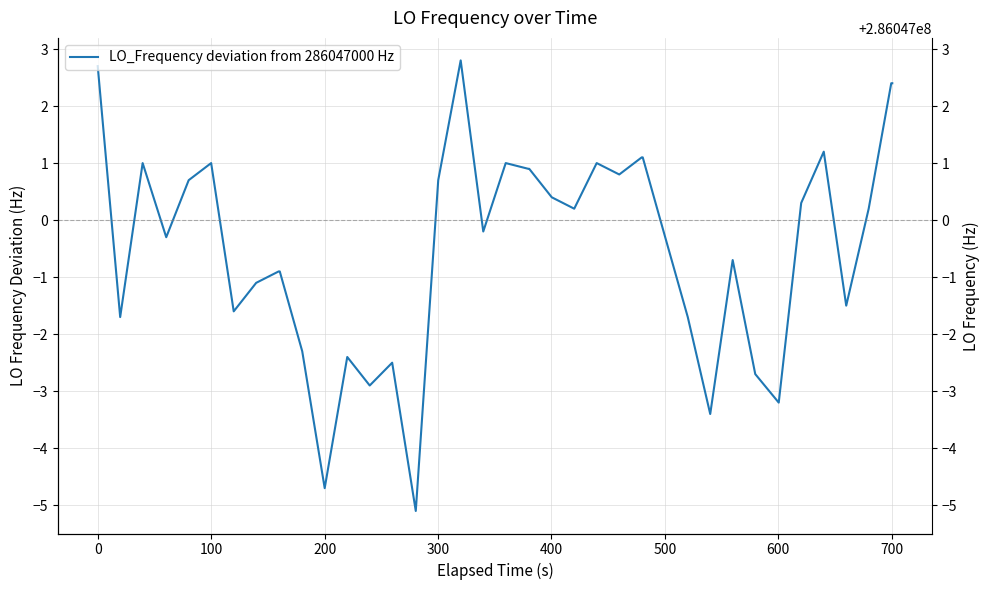

Reading left to right, extract all data points from this chart.

2.7	-1.7	1.0	-0.3	0.7	1.0	-1.6	-1.1	-0.9	-0.9	-2.3	-4.7	-2.4	-2.9	-2.5	-5.1	0.7	2.8	-0.2	1.0	0.9	0.9	0.4	0.2	1.0	0.8	1.1	1.1	-0.3	-1.7	-3.4	-0.7	-2.7	-3.2	0.3	1.2	-1.5	0.2	2.4	2.4